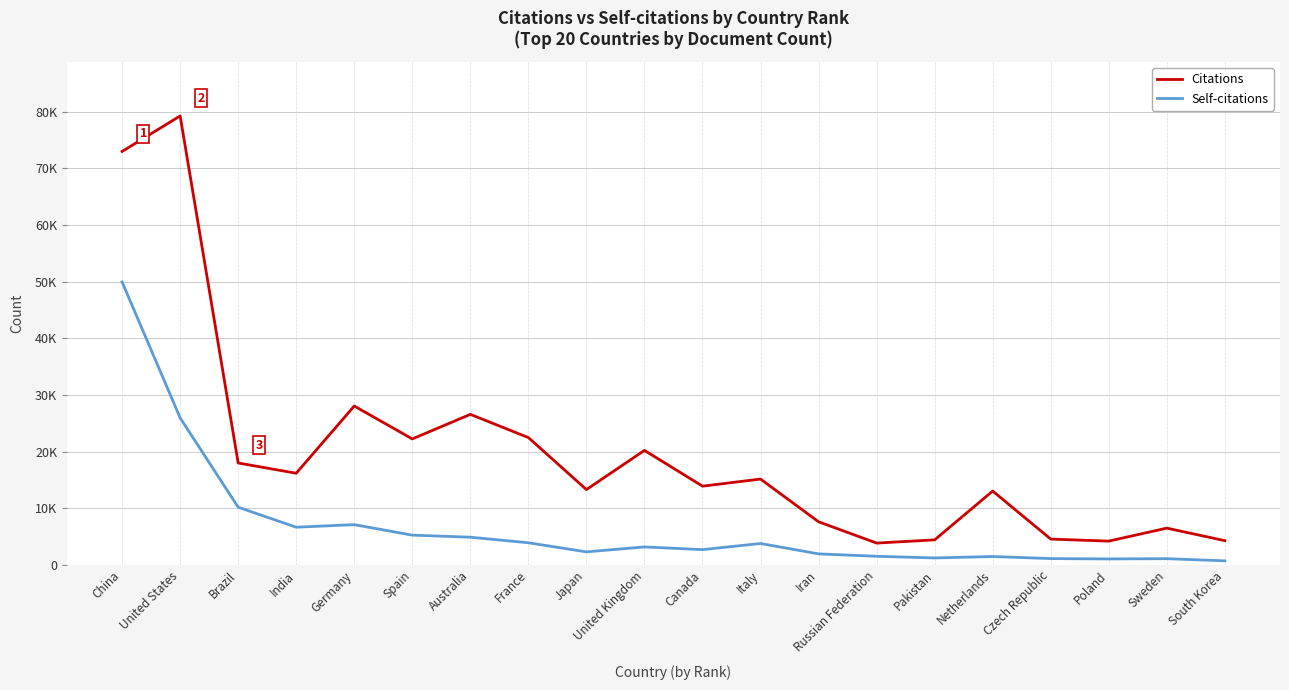

What value does the Citations series have at Spain, to the nearest 10?

22220